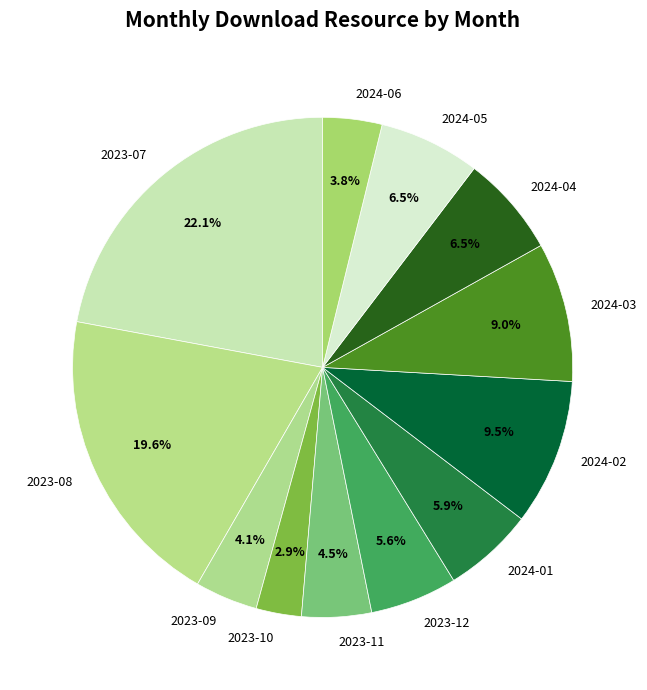

What is the smallest slice in the pie chart?

2023-10